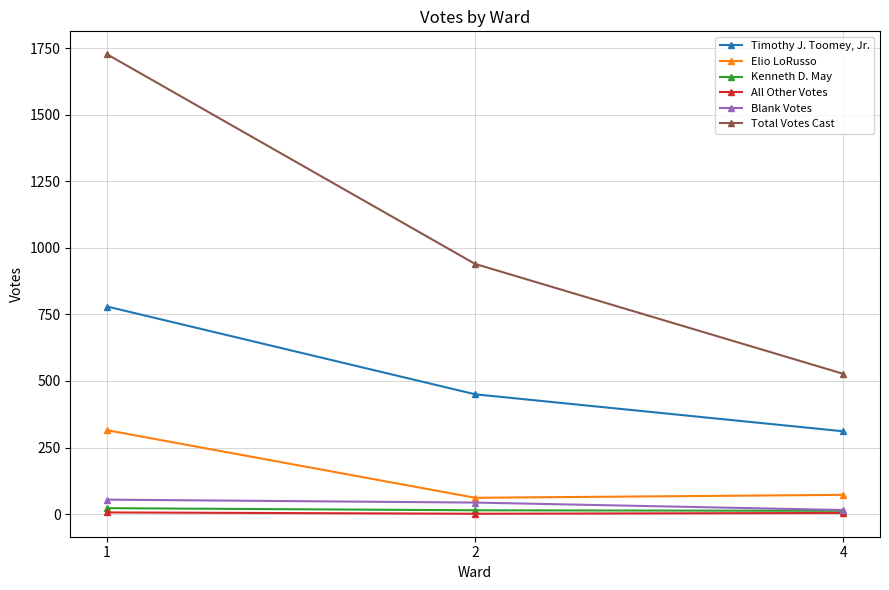

How many lines are shown in the chart?

6